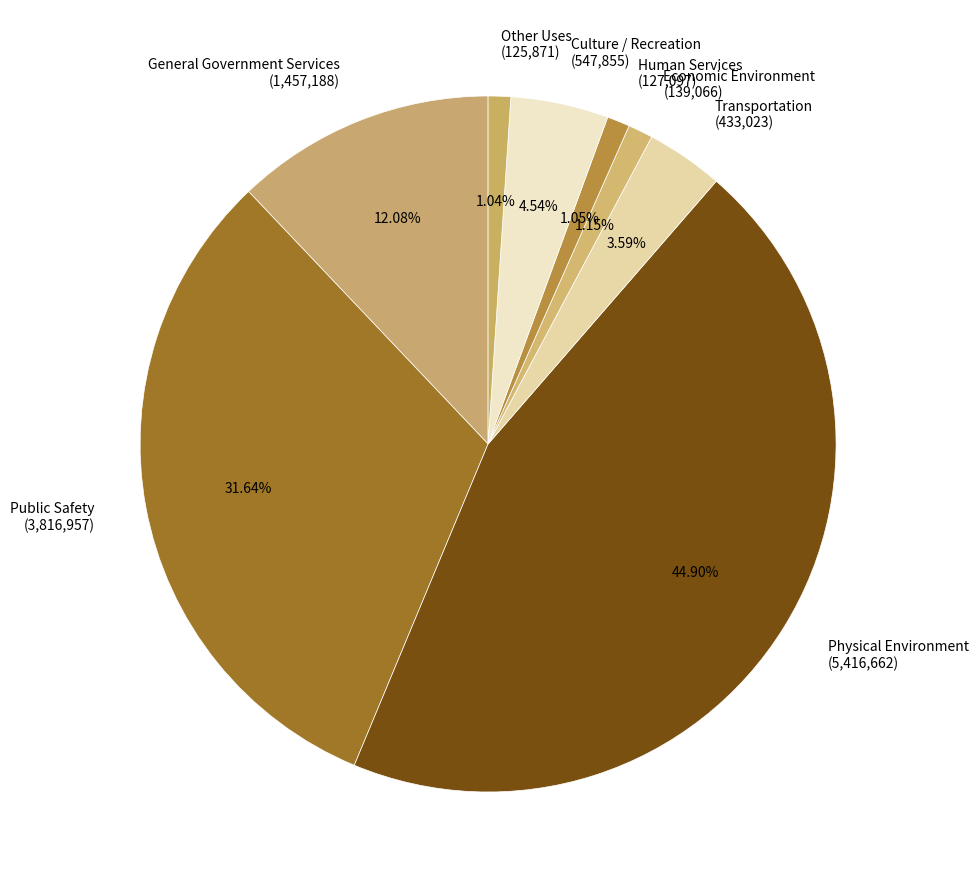

Does General Government Services account for over 50% of the chart?

No